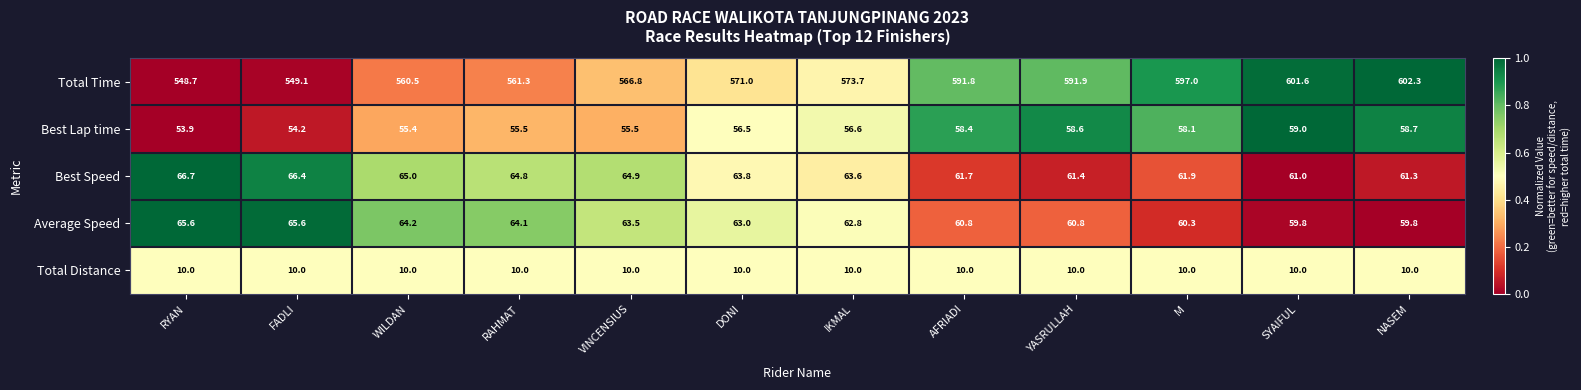

Rank the series by their maximum value, from highest to lowest.

Total Time, Best Speed, Average Speed, Best Lap time, Total Distance